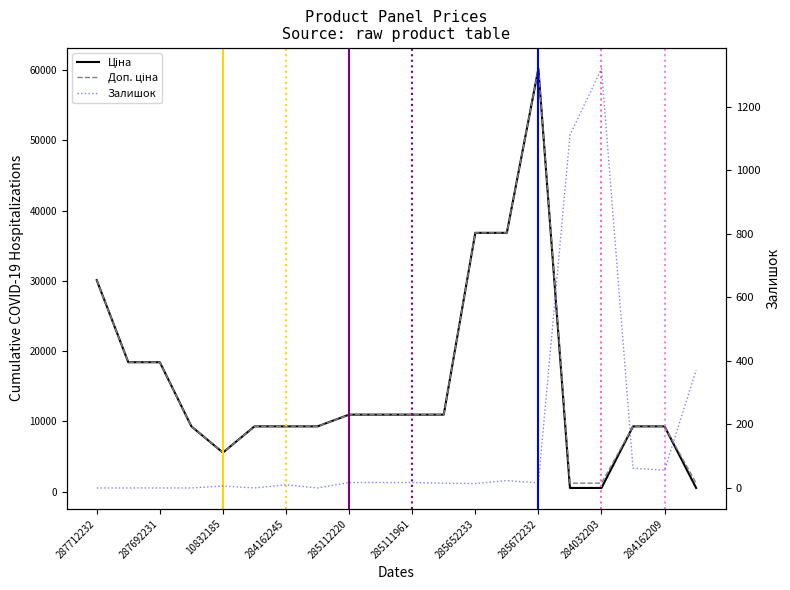

True or false: Залишок and Ціна intersect in this chart.

True